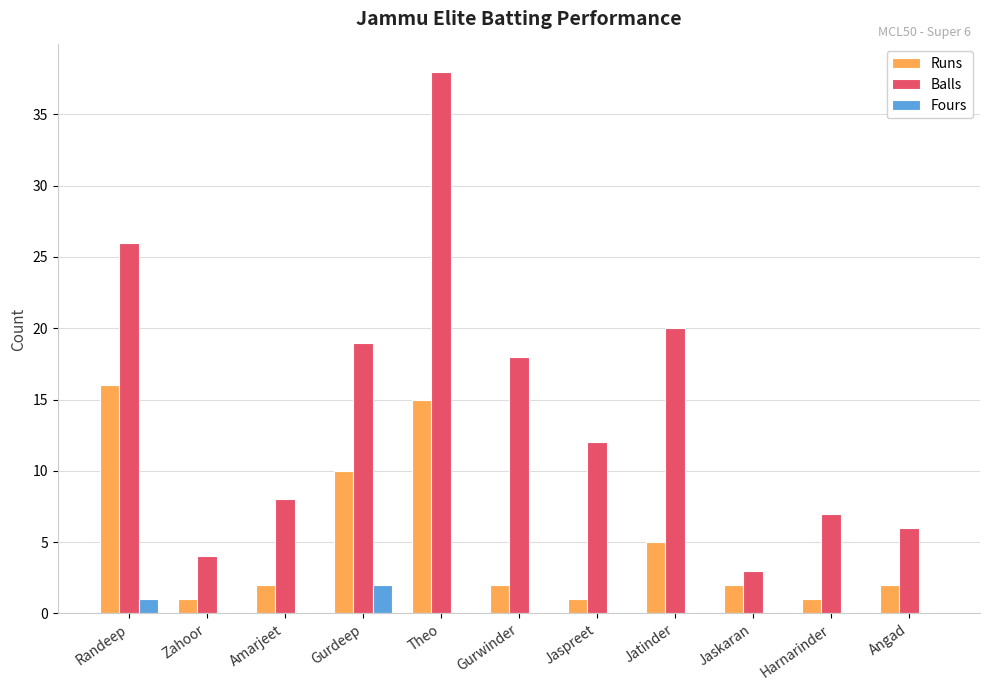

The Balls series shows 8 at Amarjeet. True or false?

True